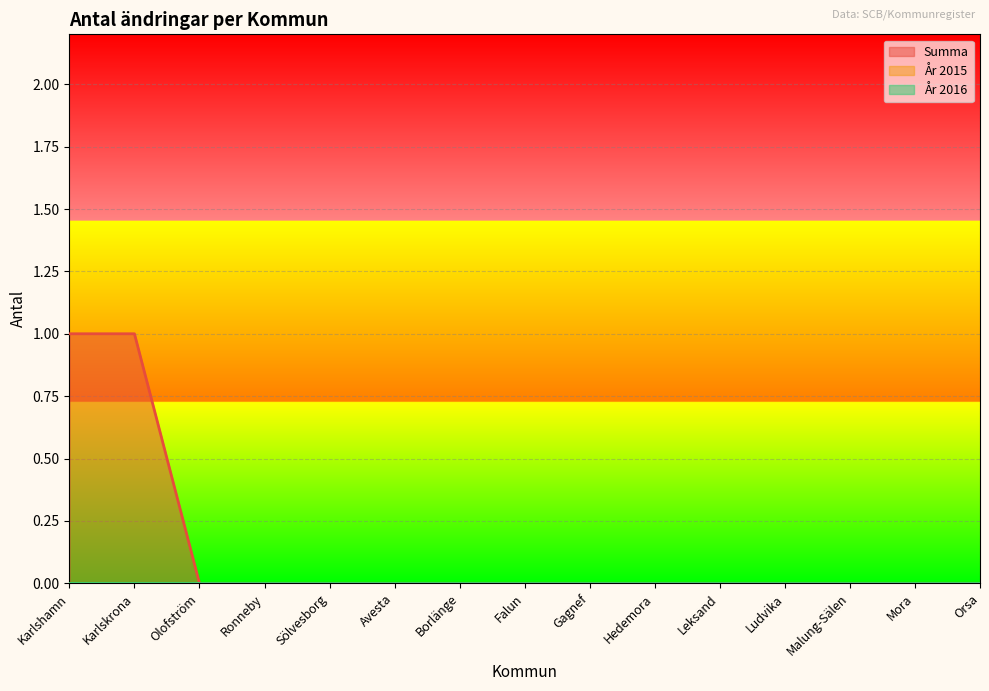

What position from the right is Borlänge?

9